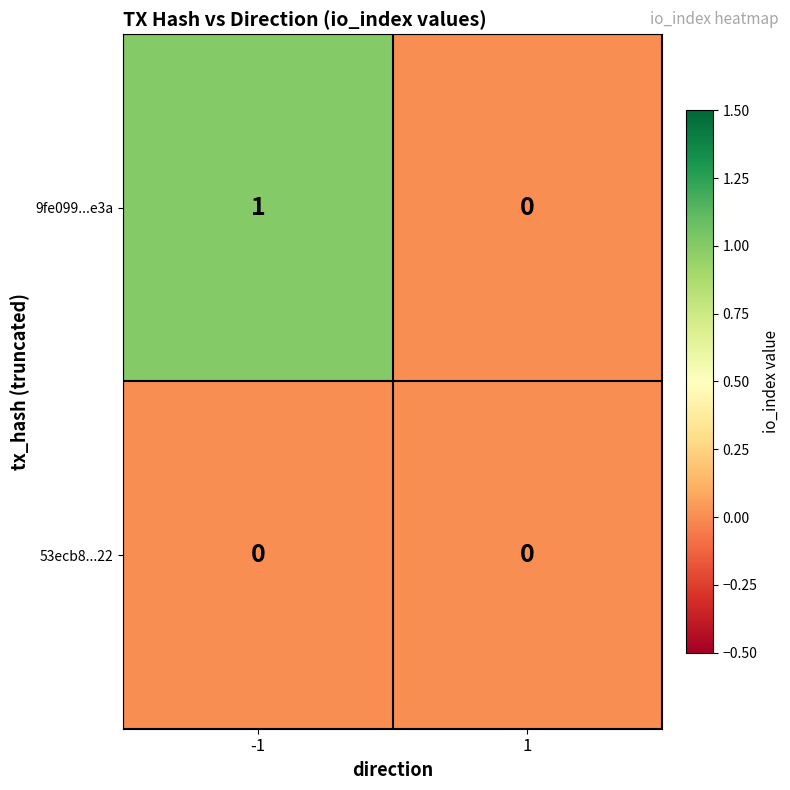

How many data points does each series have?

2